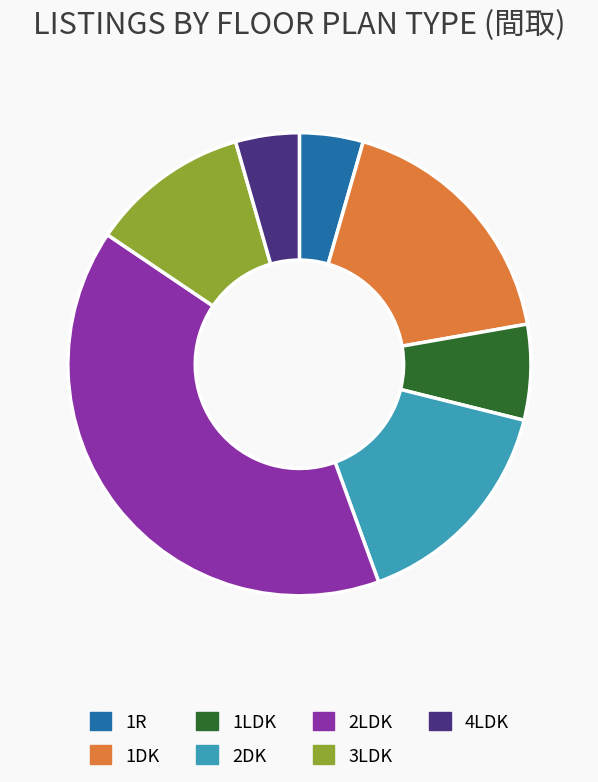

How many segments does this pie chart have?

7